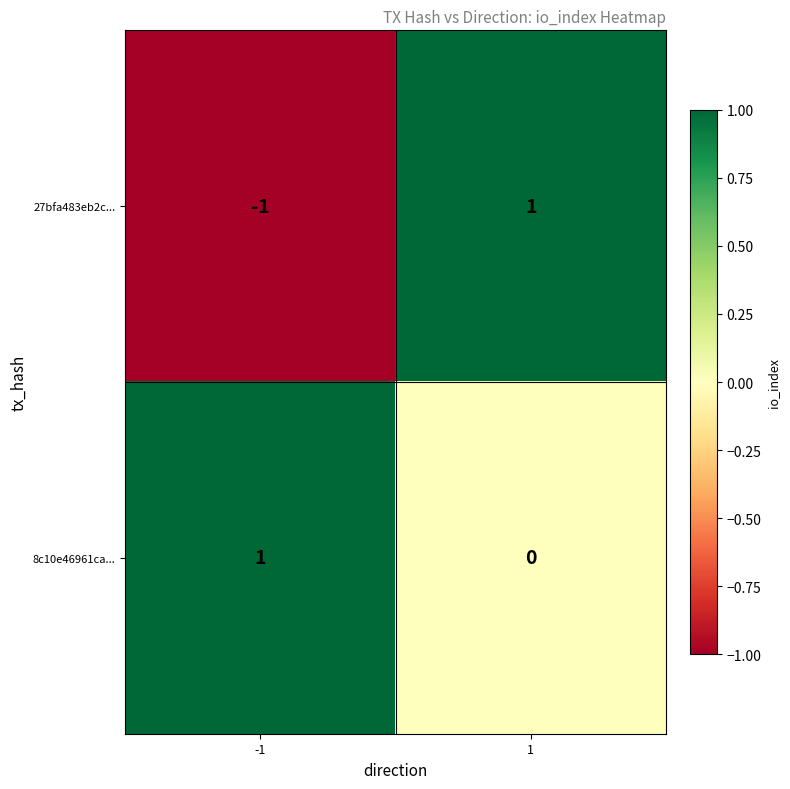

What is the spread (max minus min) of values at 1?

1